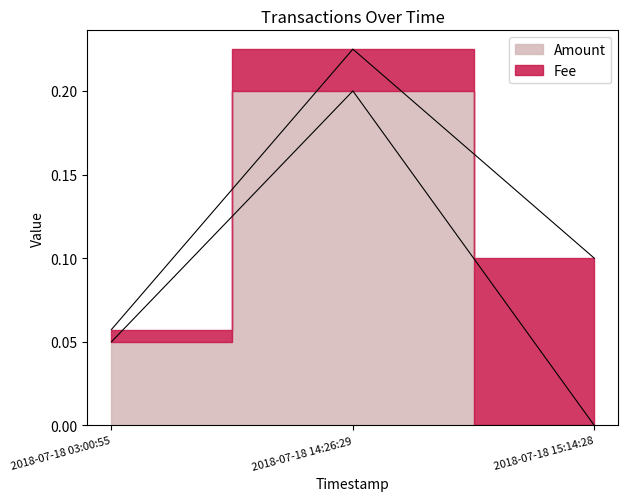

The chart shows a value of 0.1 at 2018-07-18 15:14:28. True or false?

True